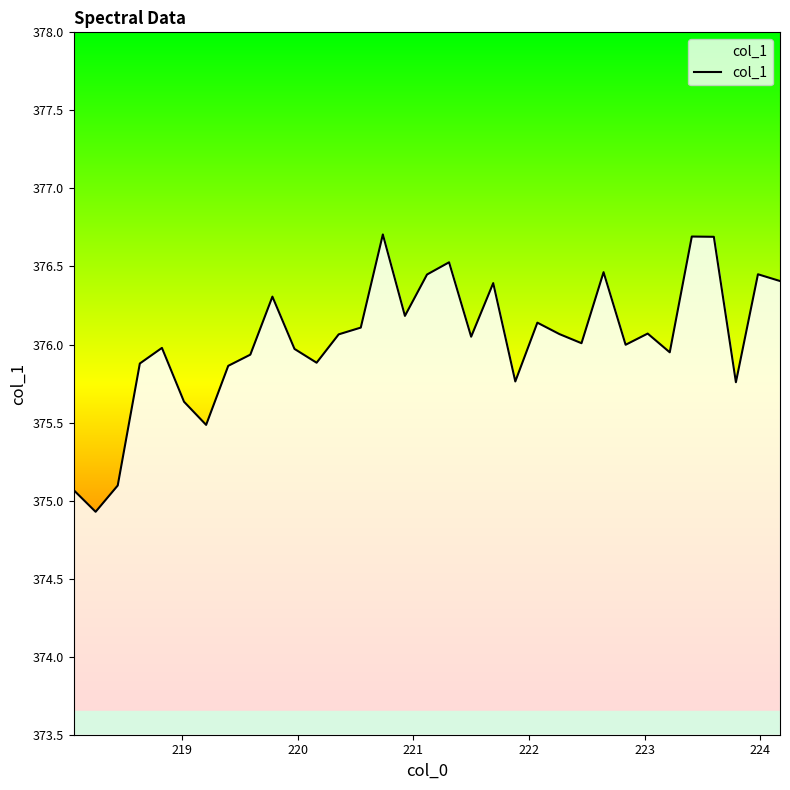

How many distinct data groups are displayed?

1